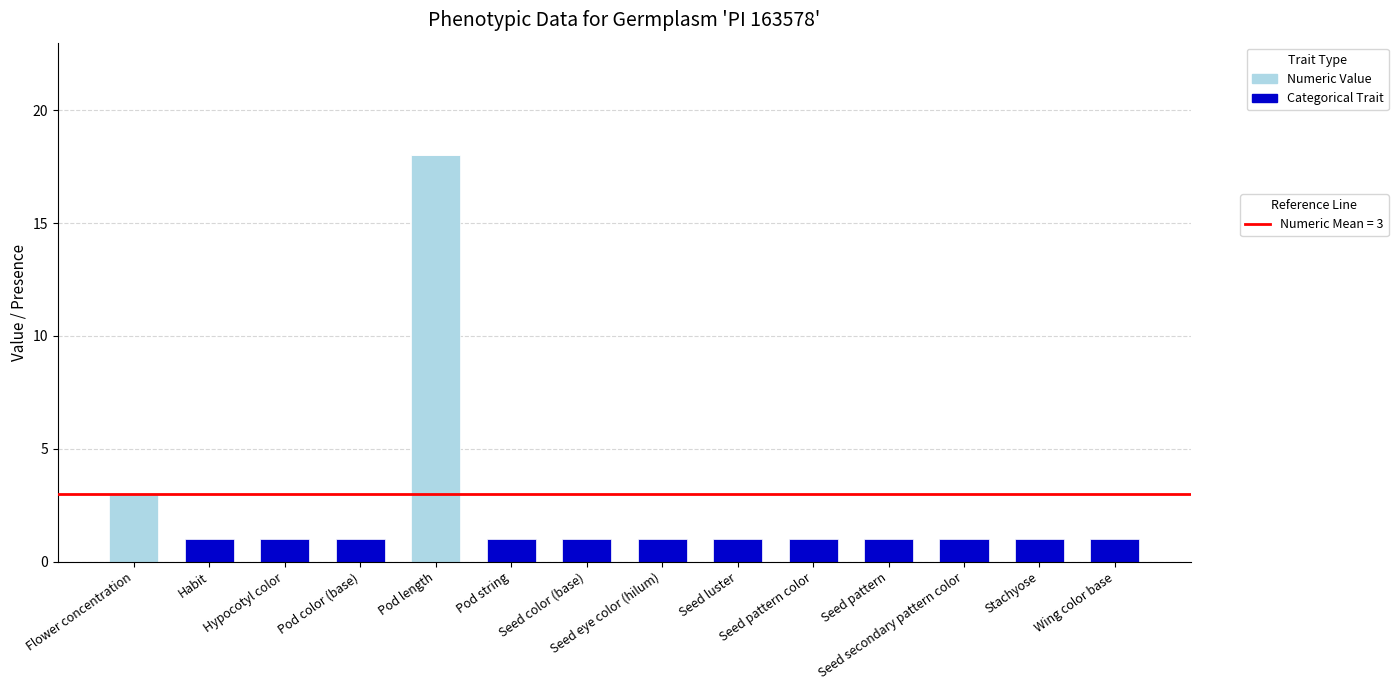

Are the bars horizontal?

No